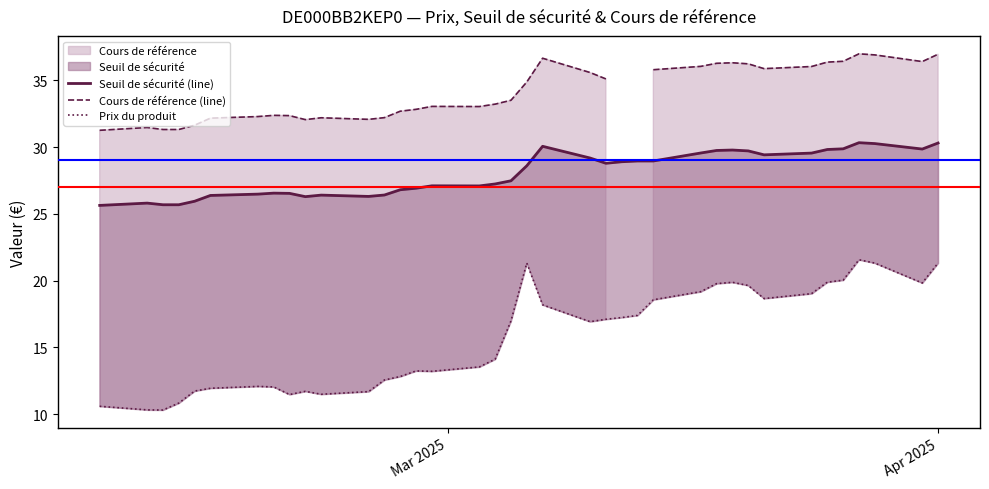

What is the difference between the maximum and minimum values in the Prix du produit series?

11.3